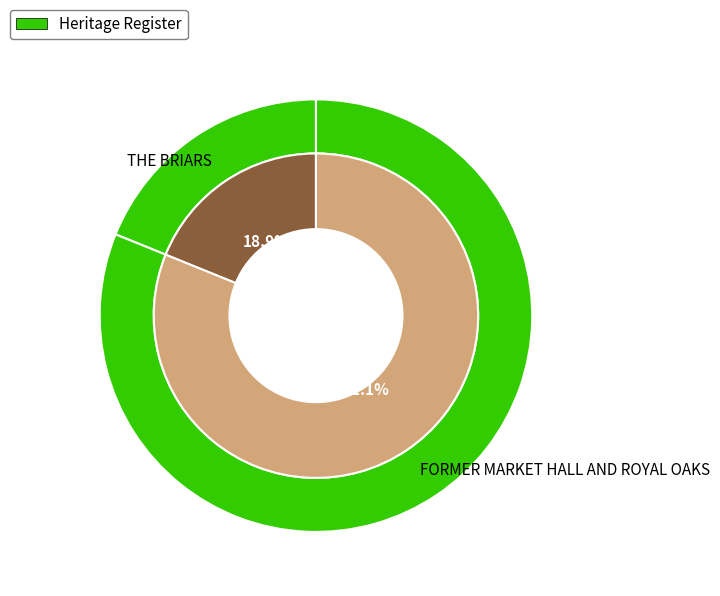

To the nearest percent, what portion does FORMER MARKET HALL AND ROYAL OAKS represent?

81%